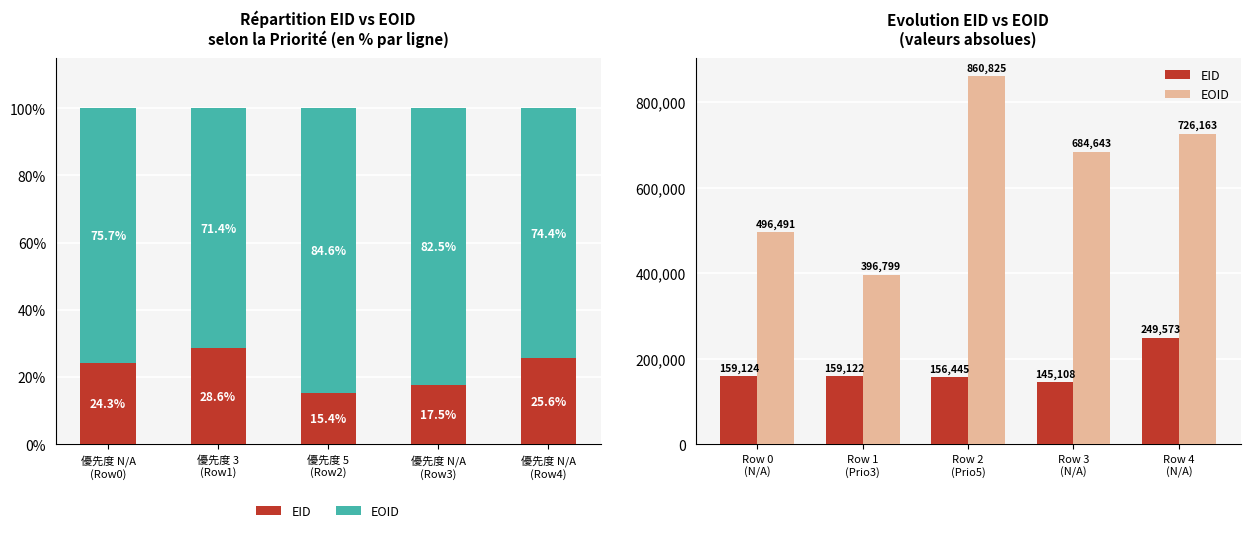

What is the difference between the maximum and minimum values in the EOID series?

464026